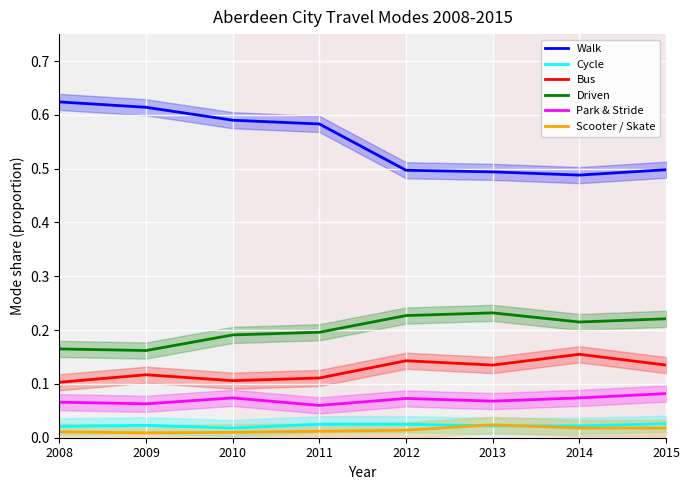

Reading left to right, list all the values displayed in this chart.

Walk: 2008=0.6	2009=0.6	2010=0.6	2011=0.6	2012=0.5	2013=0.5	2014=0.5	2015=0.5
Cycle: 2008=0.0	2009=0.0	2010=0.0	2011=0.0	2012=0.0	2013=0.0	2014=0.0	2015=0.0
Bus: 2008=0.1	2009=0.1	2010=0.1	2011=0.1	2012=0.1	2013=0.1	2014=0.2	2015=0.1
Driven: 2008=0.2	2009=0.2	2010=0.2	2011=0.2	2012=0.2	2013=0.2	2014=0.2	2015=0.2
Park & Stride: 2008=0.1	2009=0.1	2010=0.1	2011=0.1	2012=0.1	2013=0.1	2014=0.1	2015=0.1
Scooter / Skate: 2008=0.0	2009=0.0	2010=0.0	2011=0.0	2012=0.0	2013=0.0	2014=0.0	2015=0.0